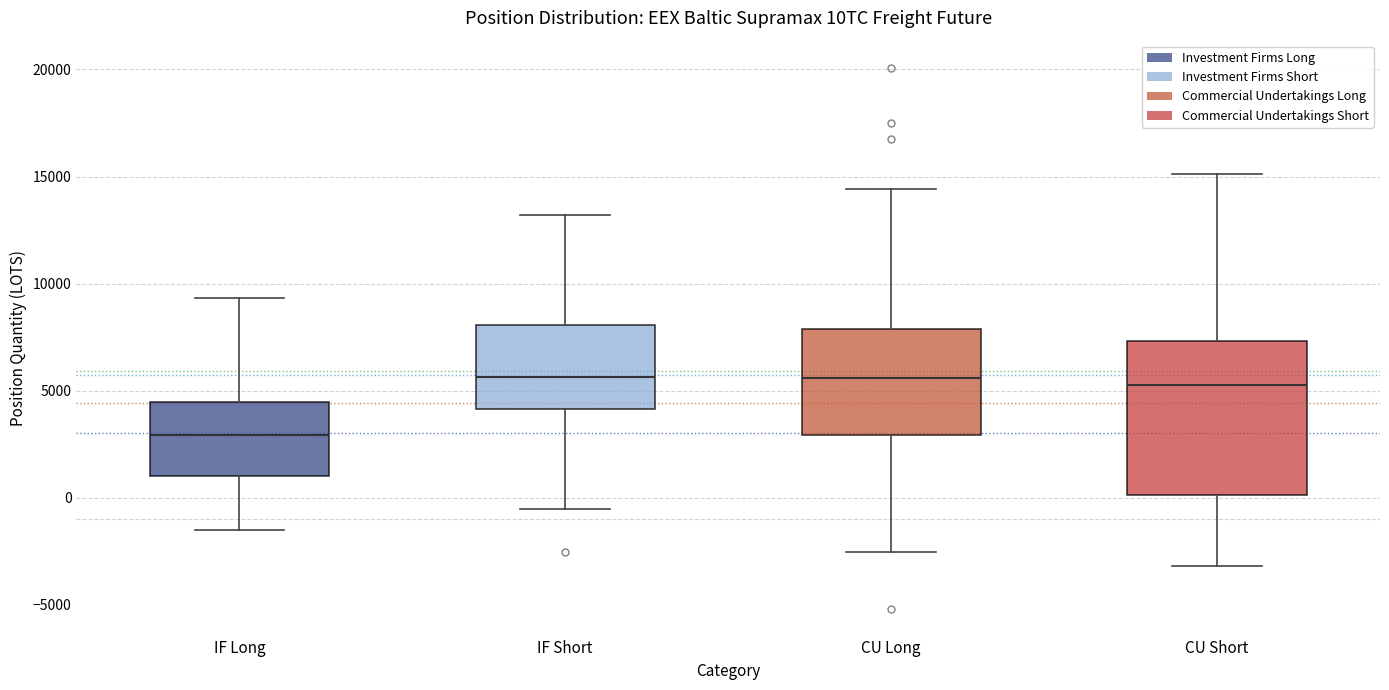

Reading left to right, read every box against the y-axis: the position of its median line, the range the box covers, and the ends of its whiskers. The values are not printed on the chart, so give them approximately, as read against the axis.

IF Long: median 3000, box 1000 to 4500, whiskers -1500 to 9500
IF Short: median 5500, box 4000 to 8000, whiskers -500 to 13000
CU Long: median 5500, box 3000 to 8000, whiskers -2500 to 14500
CU Short: median 5500, box 0 to 7500, whiskers -3000 to 15000